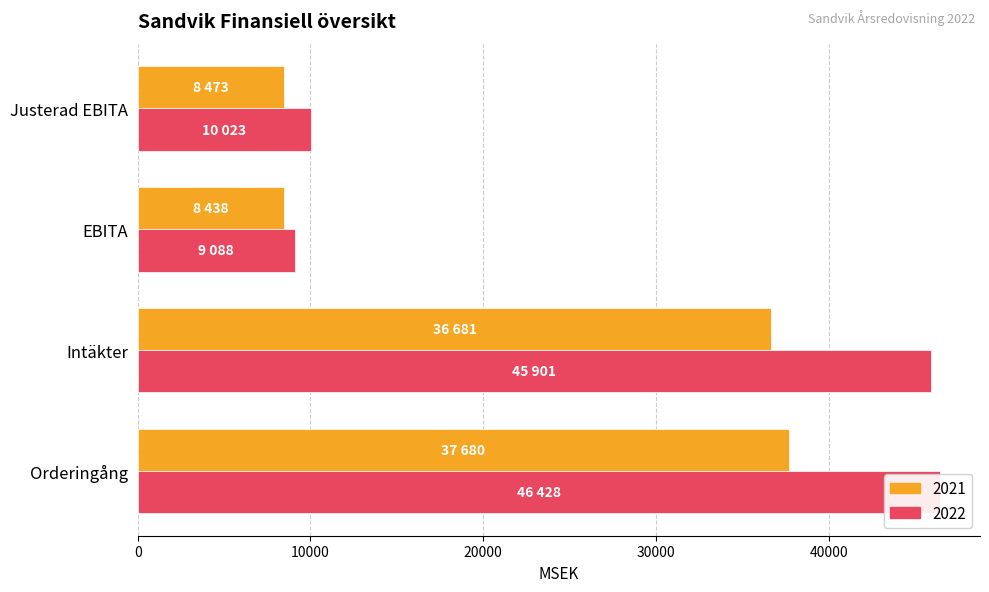

Reading left to right, what are all the values shown in this chart?

2021: 37680	36681	8438	8473
2022: 46428	45901	9088	10023